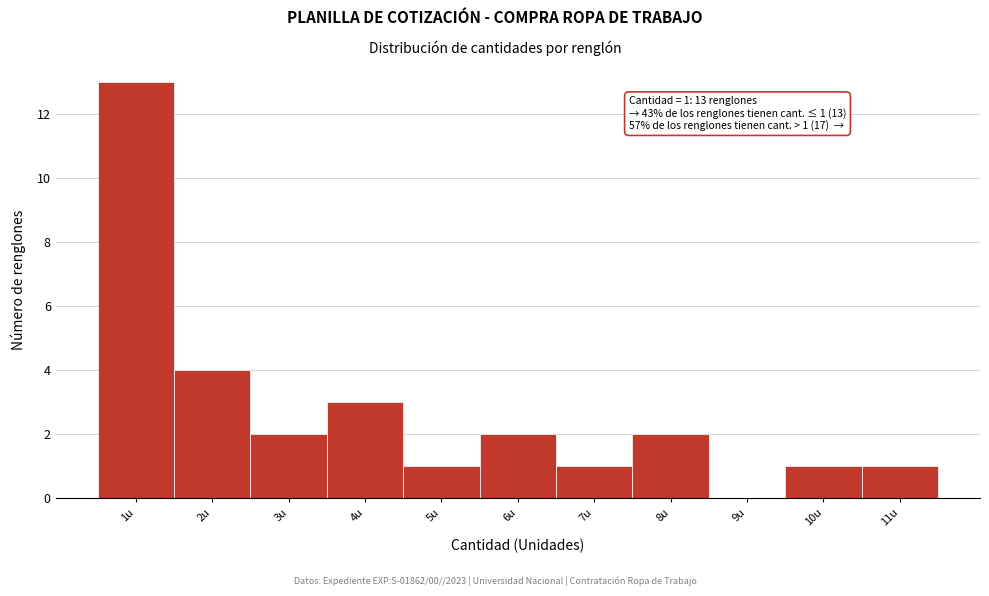

Over which range of the x-axis is the bar tallest?

0.5 to 1.5